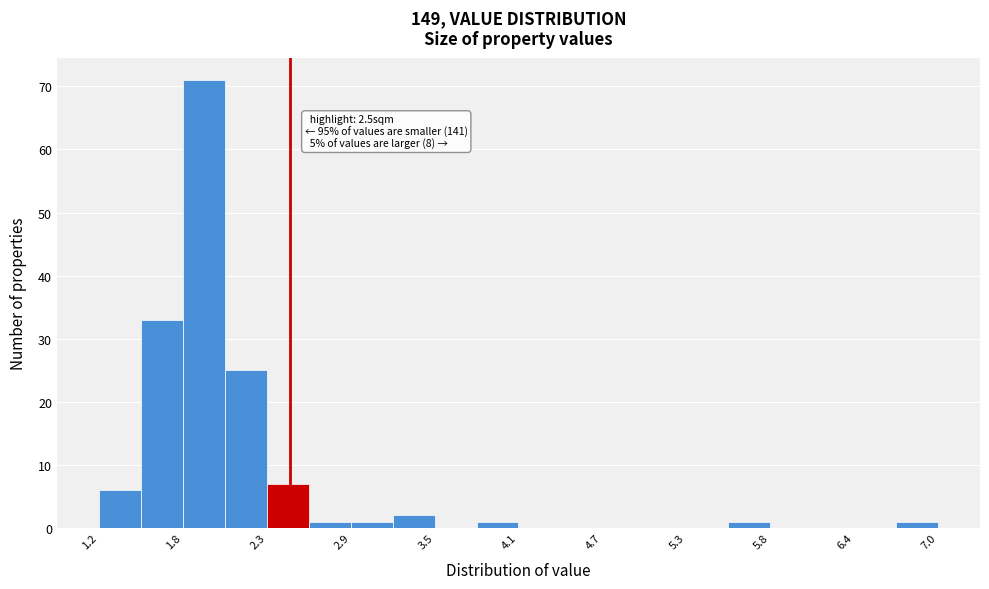

Read against the x-axis, roughly where is the centre of the tallest bar?

1.9